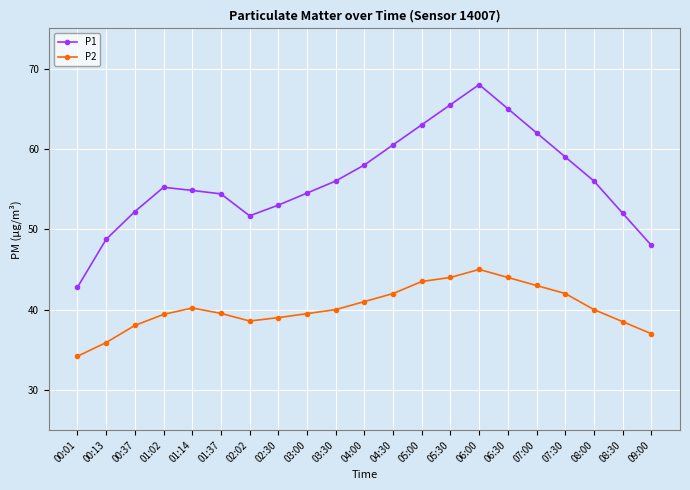

What is the spread (max minus min) of values at 09:00?

11.0